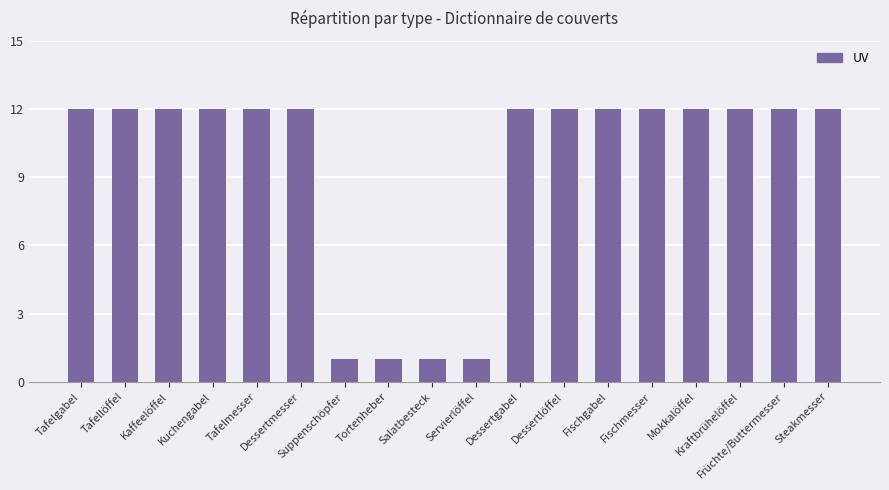

What is the greatest value displayed?

12